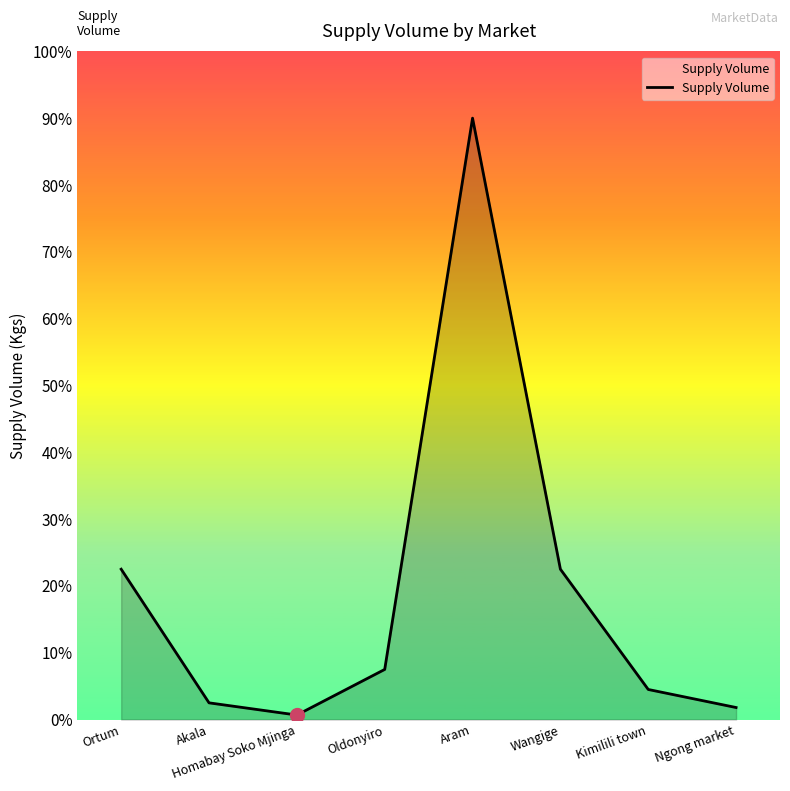

Does the chart display data point markers on the line(s)?

No